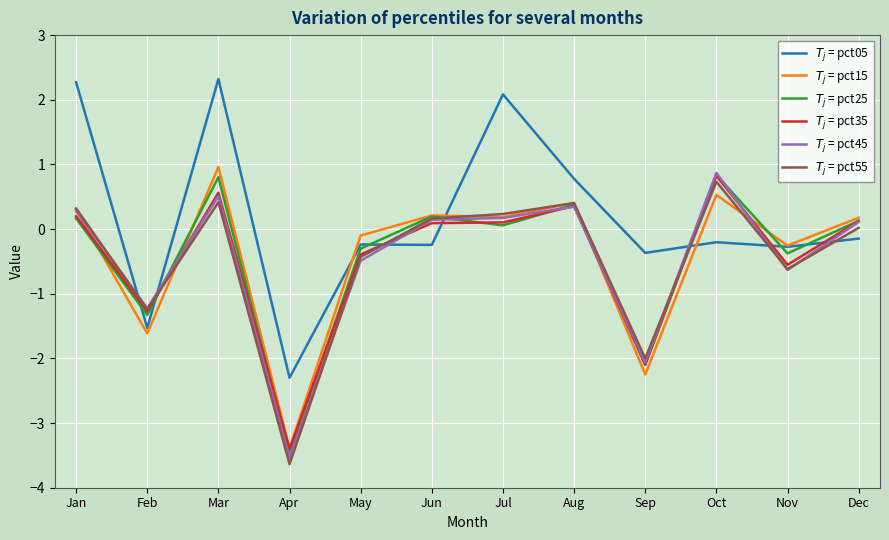

At which category is the sum across all series the highest?

Mar